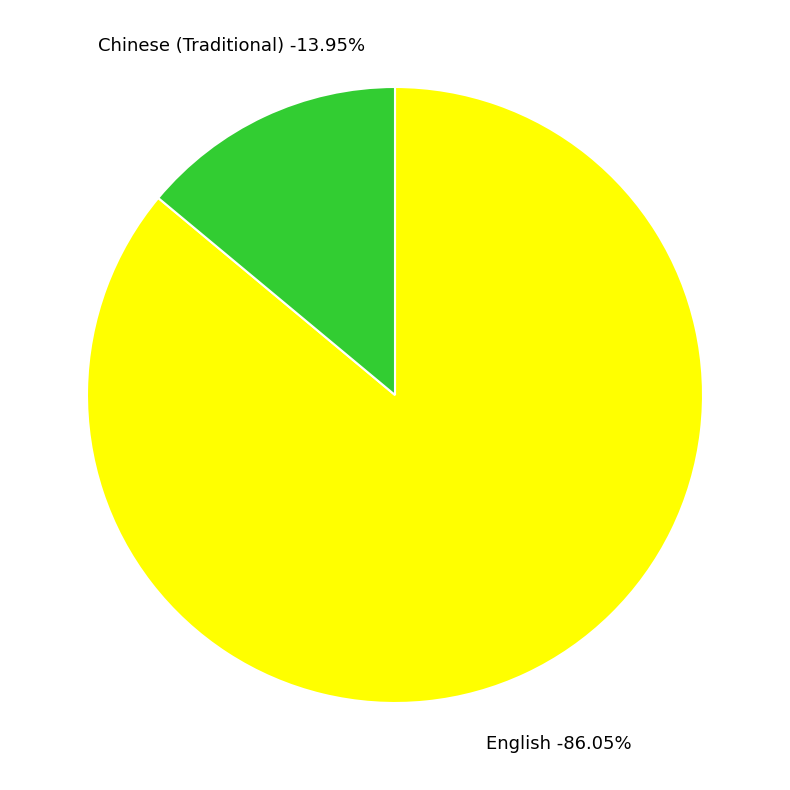

To the nearest percent, what is the difference between the largest and smallest slice percentages?

72%